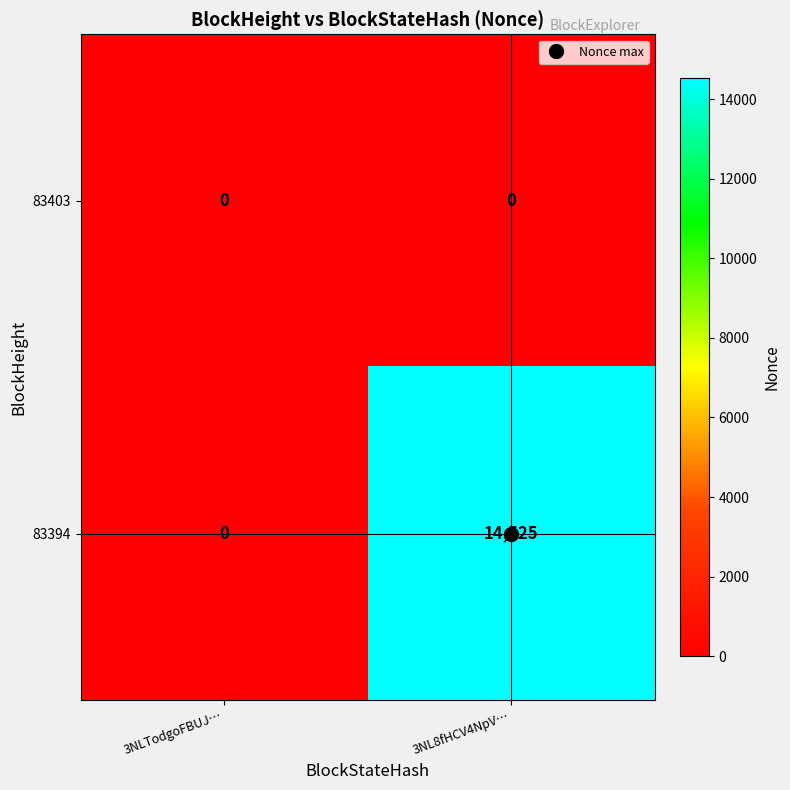

Between 3NLTodgoFBUJ… and 3NL8fHCV4NpV…, which series saw the biggest shift?

83394